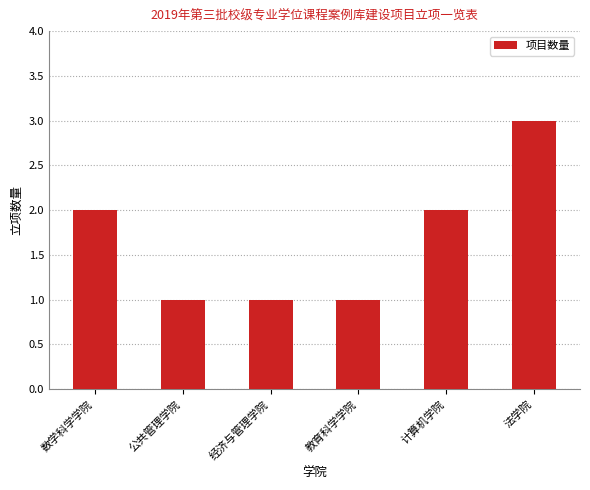

What is the label of the 4th bar from the left?

教育科学学院